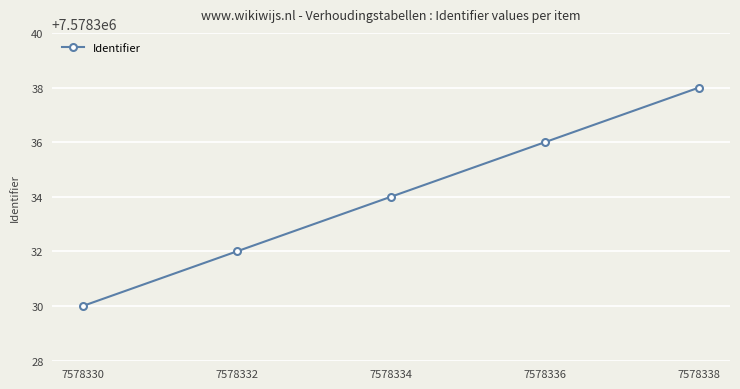

Reading left to right, transcribe all the data shown in this chart.

7578330	7578332	7578334	7578336	7578338